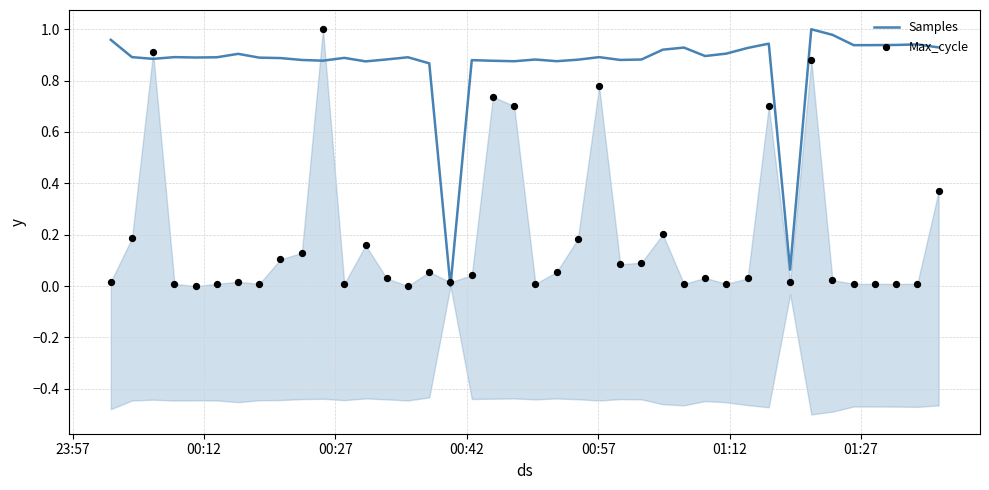

Which series has the widest spread of Y values?

Samples